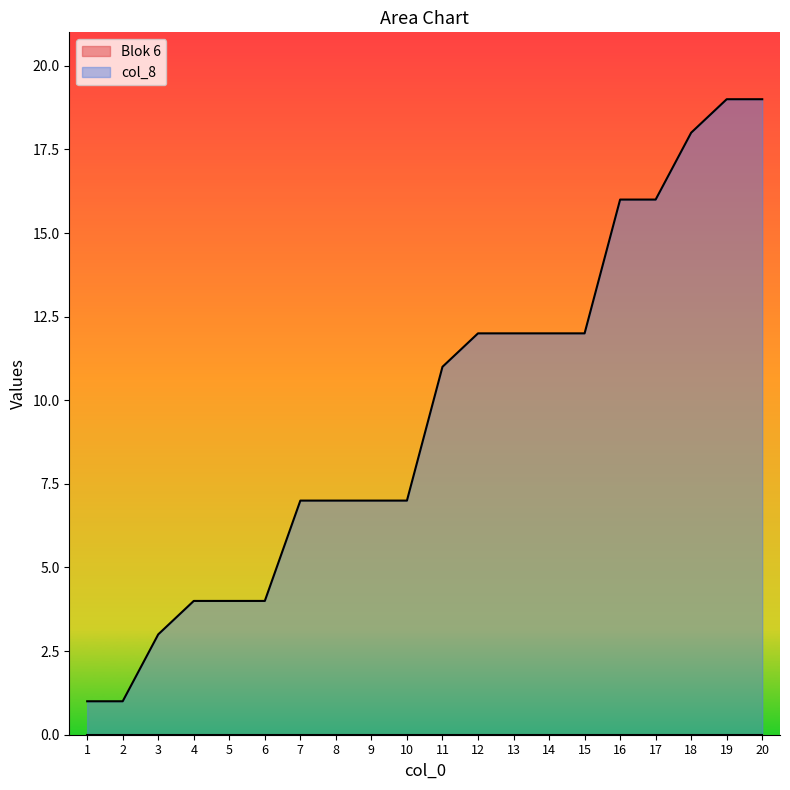

Reading left to right, transcribe all the data shown in this chart.

1=1	2=1	3=3	4=4	5=4	6=4	7=7	8=7	9=7	10=7	11=11	12=12	13=12	14=12	15=12	16=16	17=16	18=18	19=19	20=19